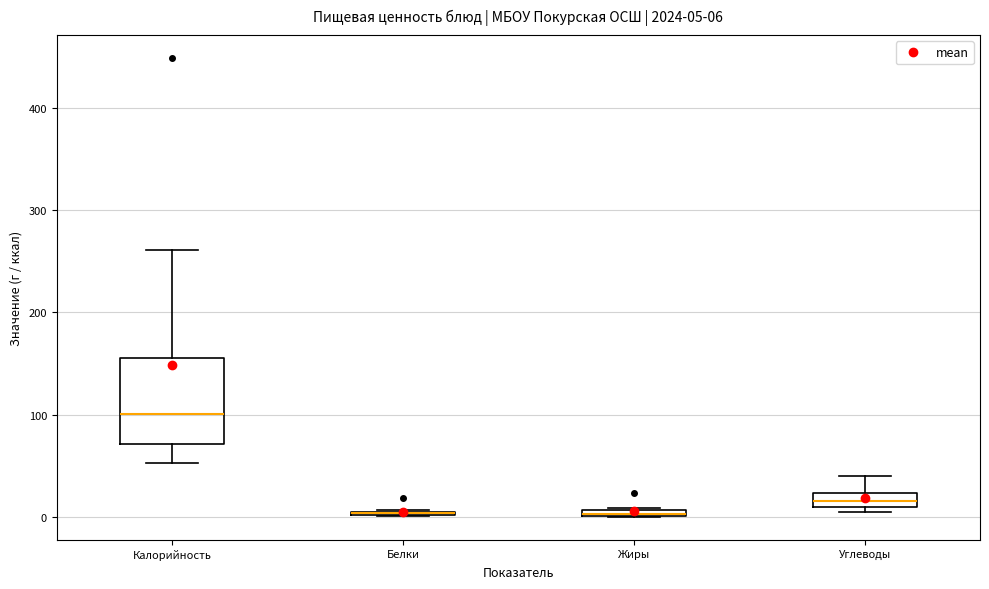

Comparing the boxes themselves (not the whiskers), which one is the tallest?

Калорийность